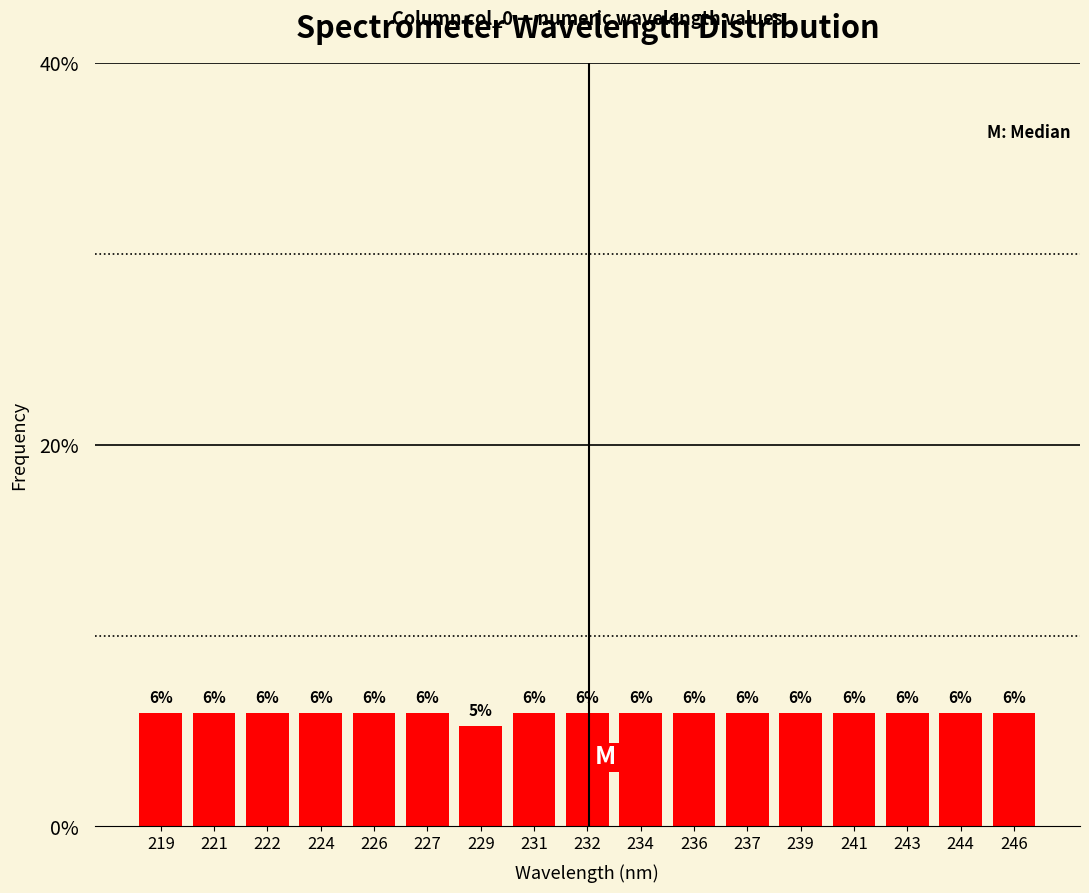

How many bars are there in total?

17